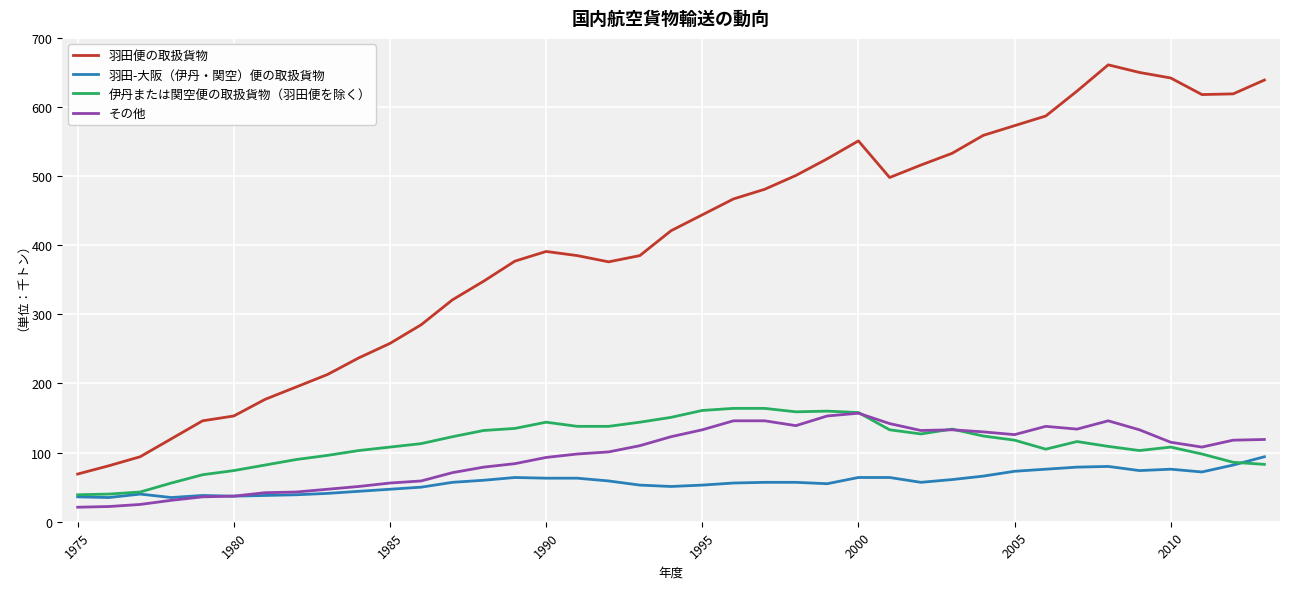

Count the number of data series in this chart.

4